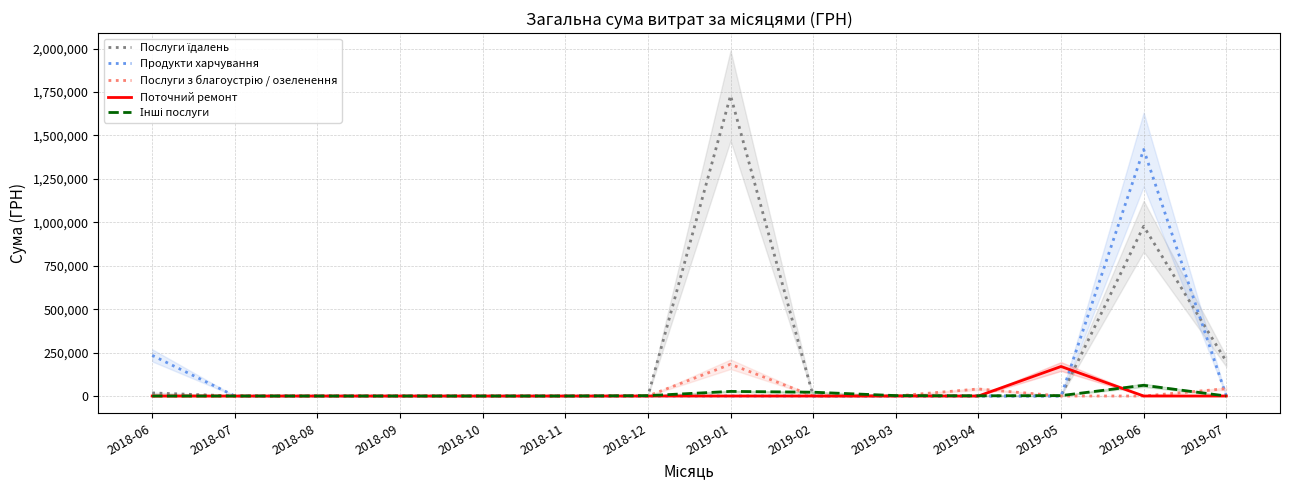

At which category does Послуги з благоустрію / озеленення reach its first local peak?

2019-01